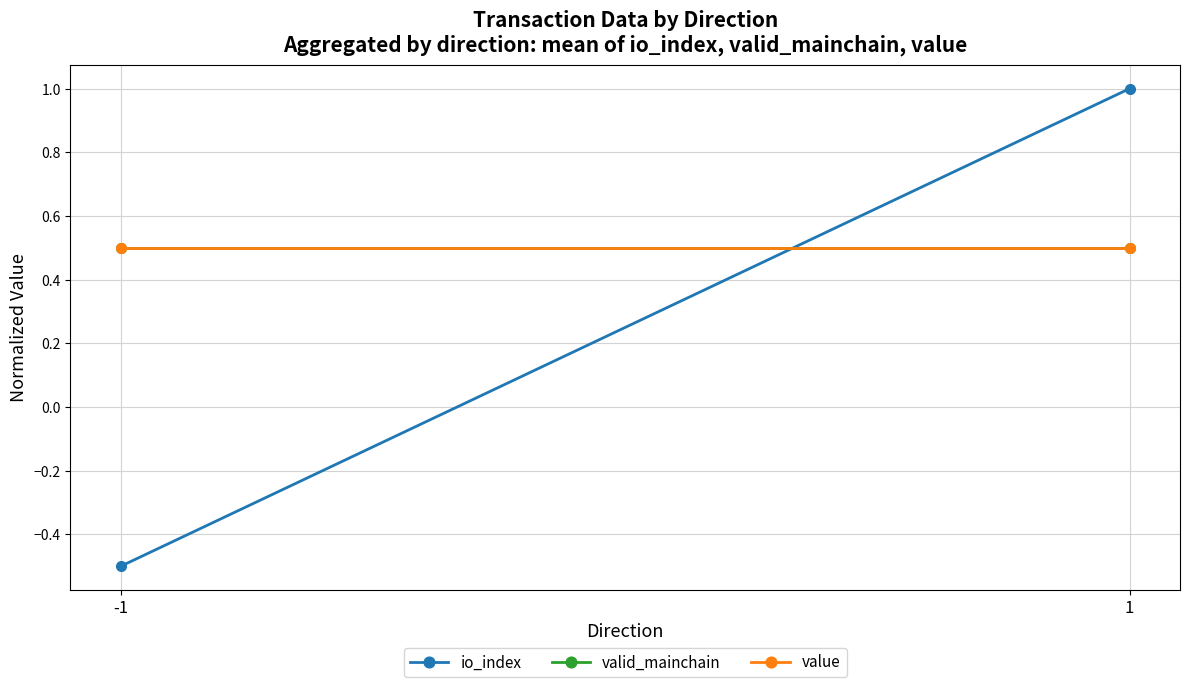

Which has a higher value, -1 or 1?

1